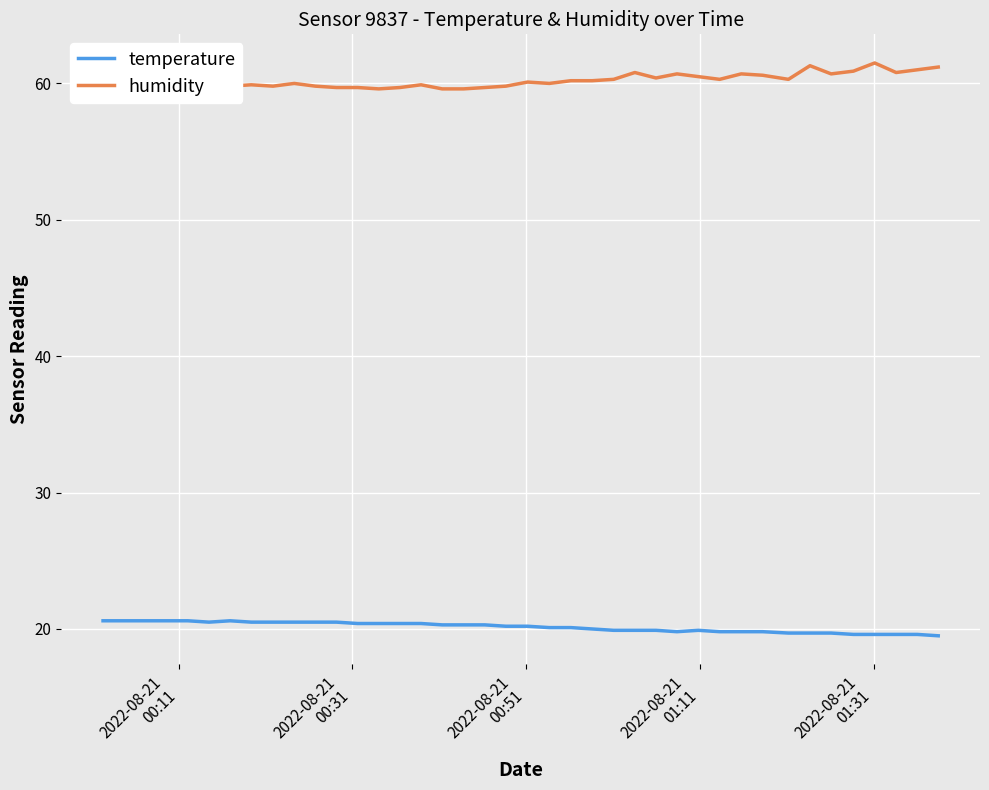

What is the lowest value of the temperature series?

19.5